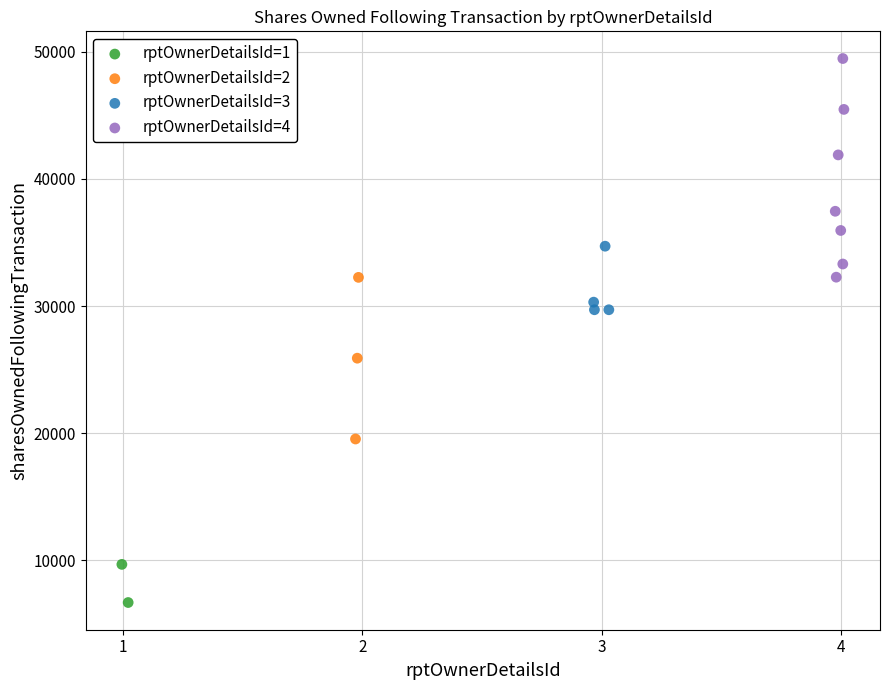

What are all the series names shown in the legend?

rptOwnerDetailsId=1, rptOwnerDetailsId=2, rptOwnerDetailsId=3, rptOwnerDetailsId=4